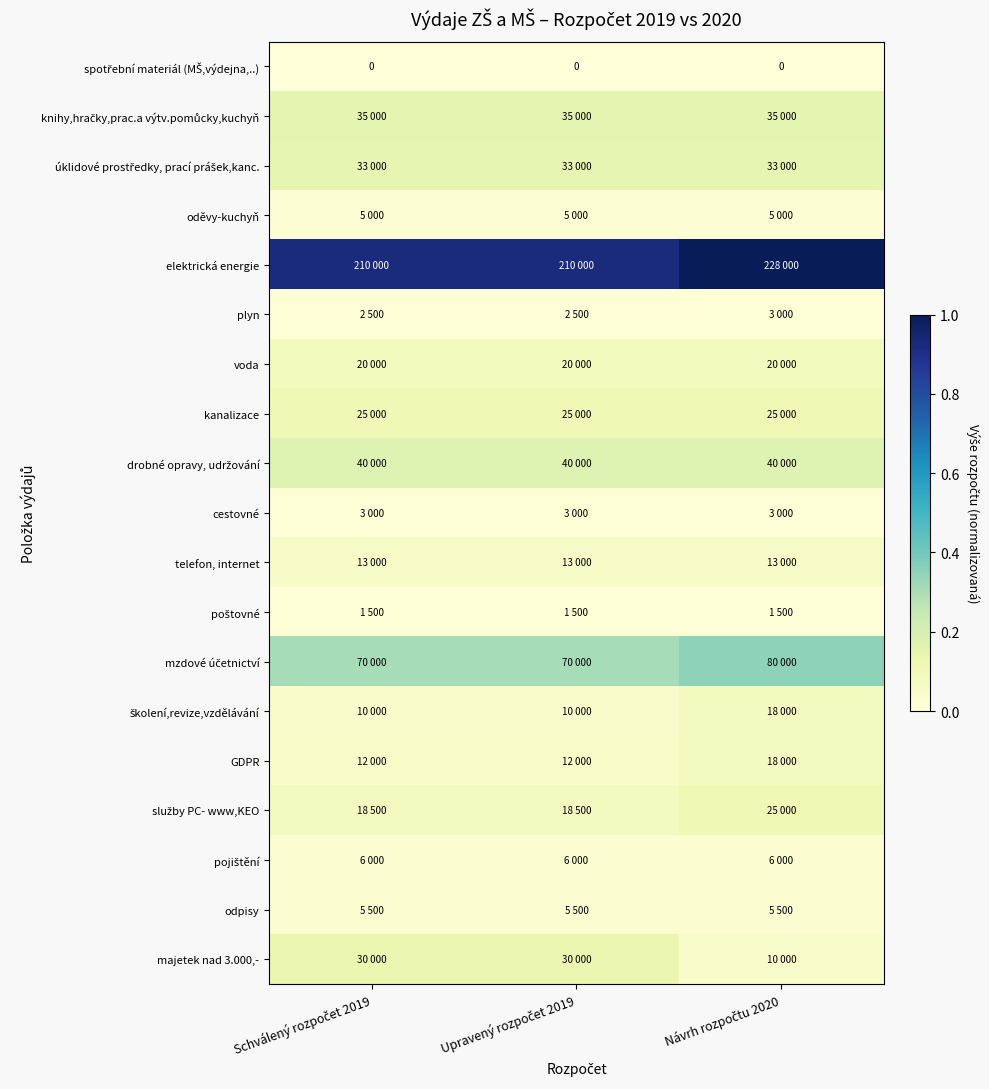

True or false: kanalizace has a value of 0.1 at Návrh rozpočtu 2020.

True